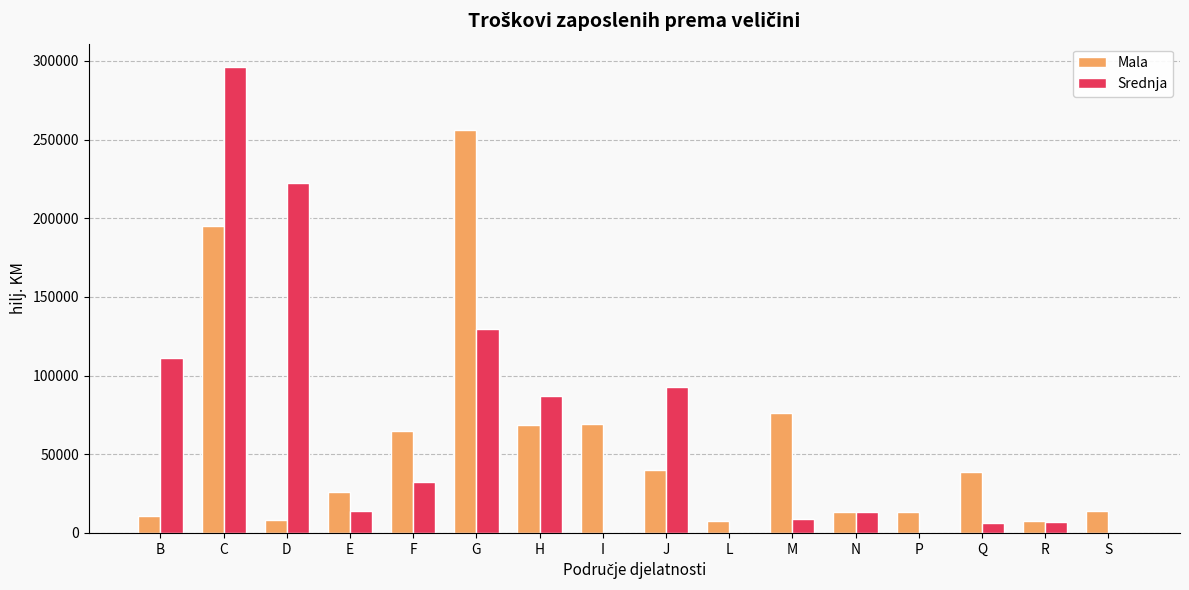

The value of Srednja at I is -93050. True or false?

False